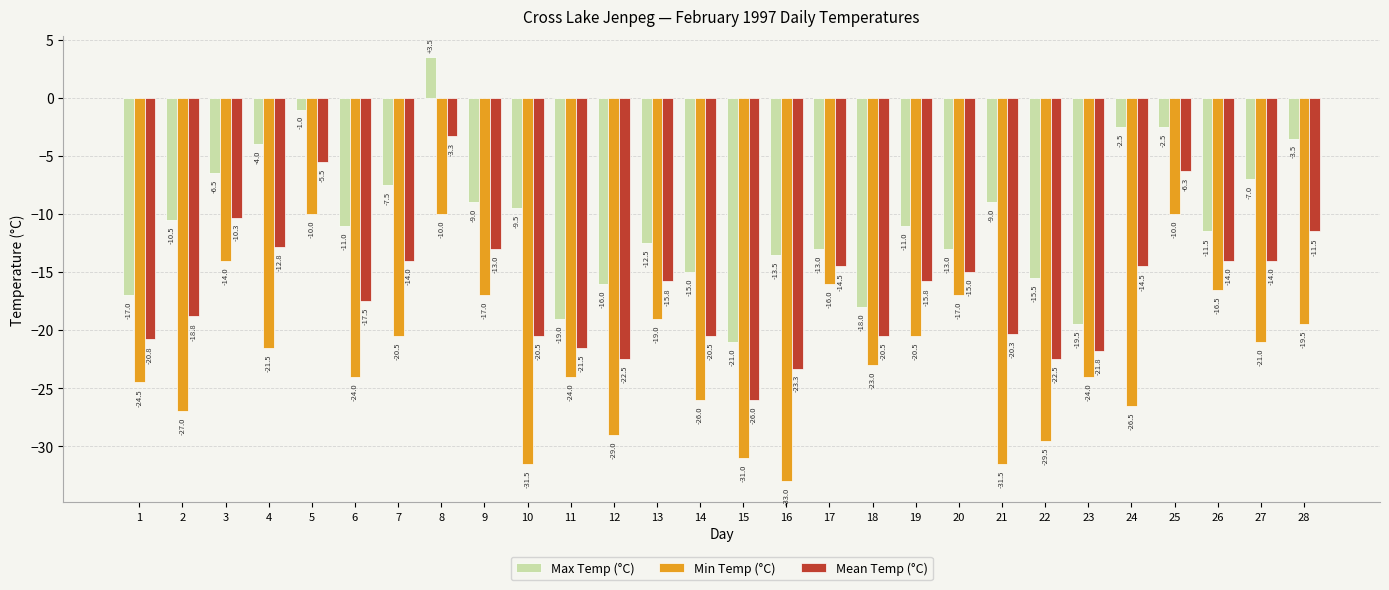

What value does the Max Temp (°C) series have at 21?

-9.0